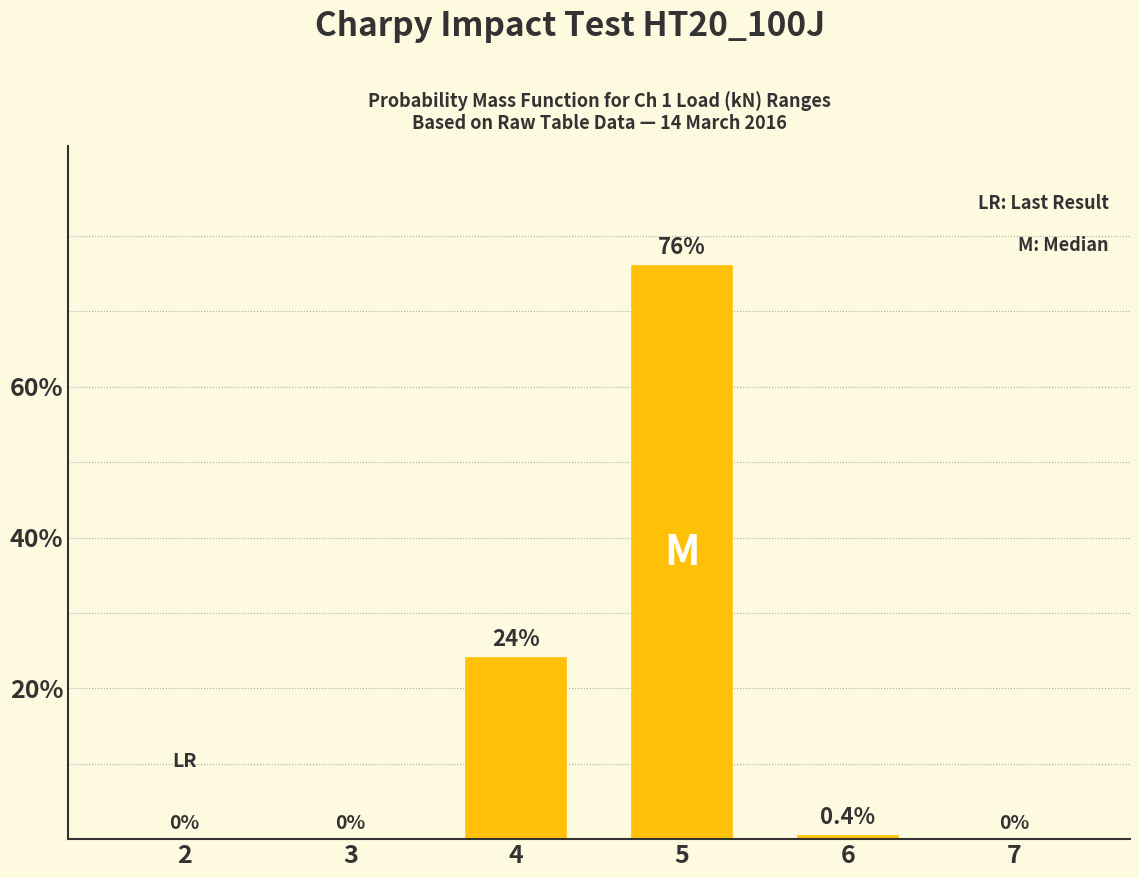

The chart shows a value of 0.0 at 3. True or false?

True